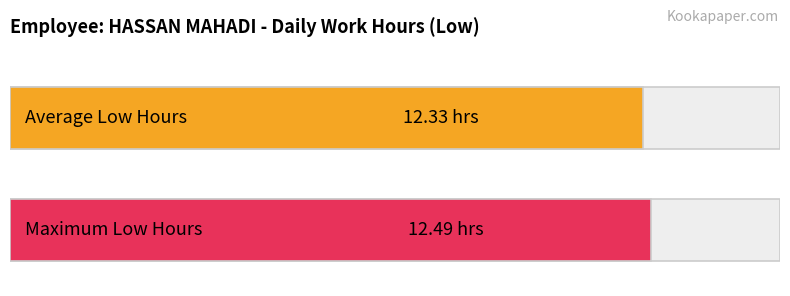

What is the difference between the second highest and second lowest values?

0.2